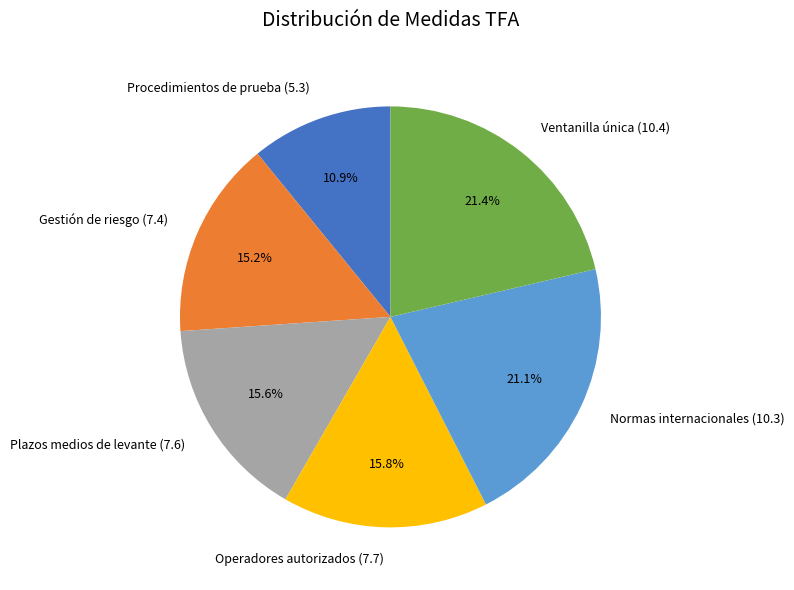

To the nearest percent, what portion does Operadores autorizados (7.7) represent?

16%